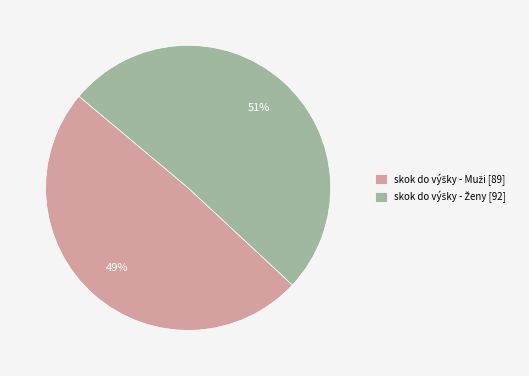

Is there any slice that represents more than half of the pie?

Yes